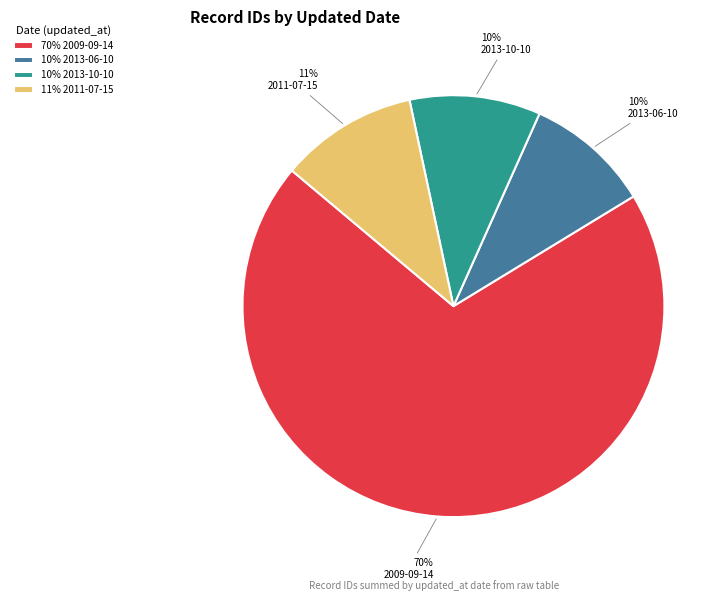

Which has a higher value, 2011-07-15 or 2009-09-14?

2009-09-14